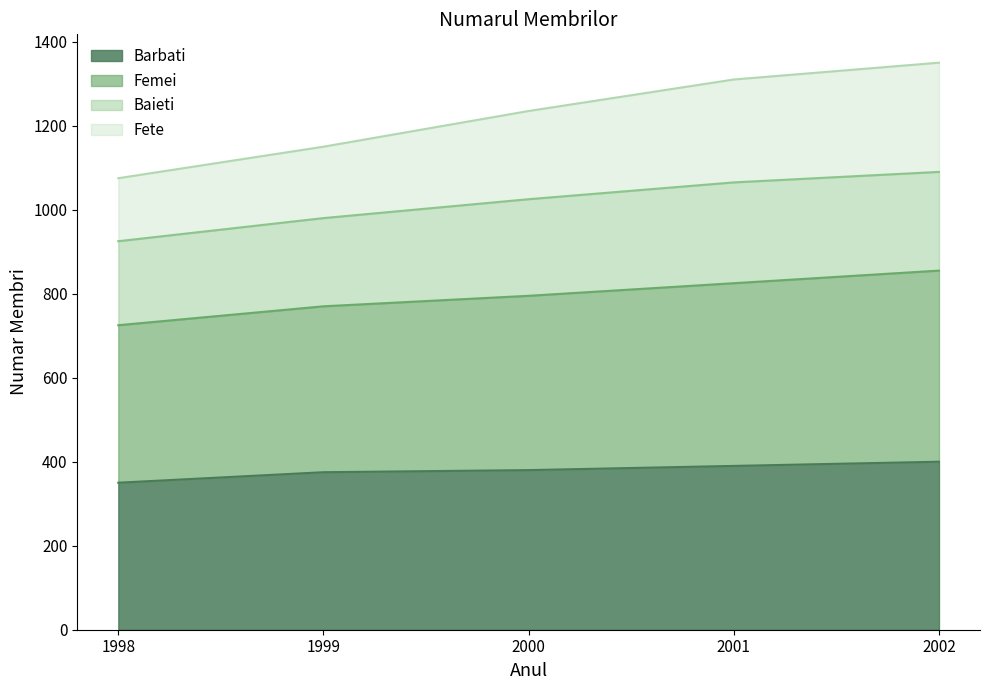

Read the Barbati value at 1999, to the nearest 10.

380